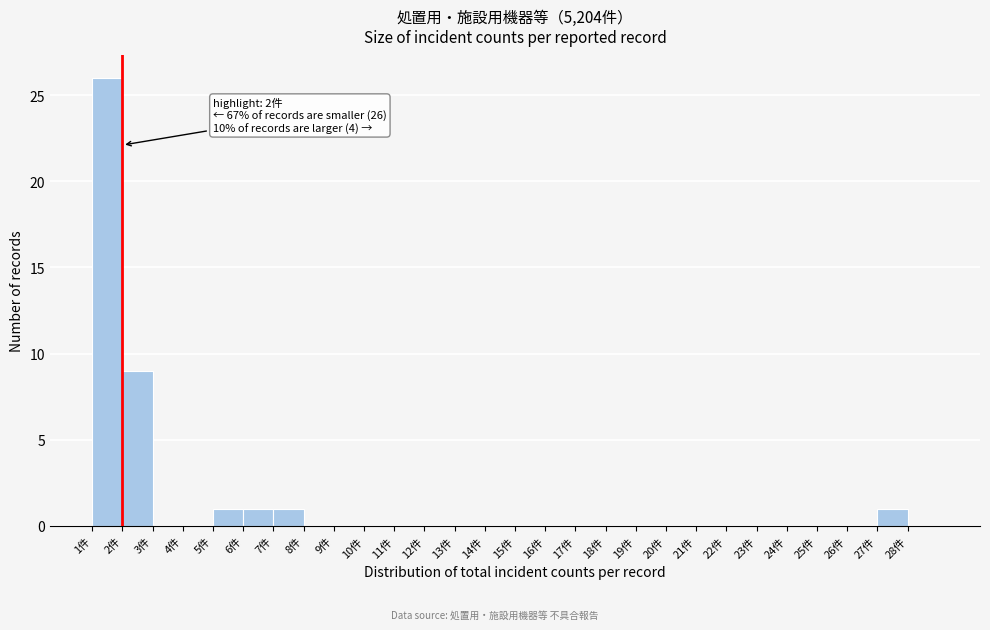

Which range on the x-axis has the tallest bar?

1 to 2